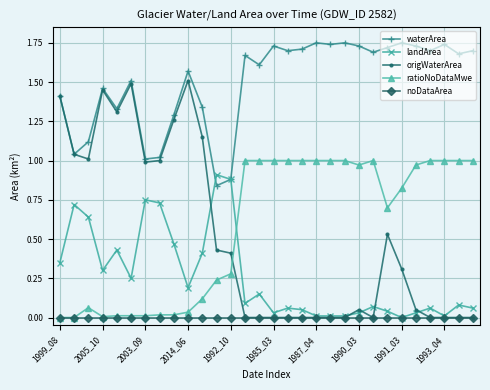

Which series has the widest spread of values?

origWaterArea